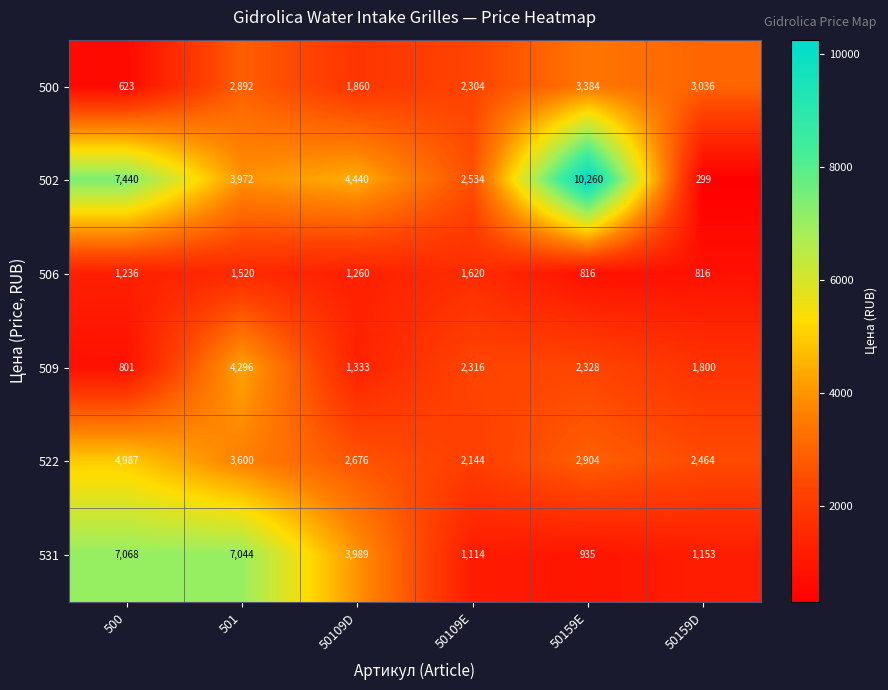

The 522 series shows 1623 at 50159D. True or false?

False